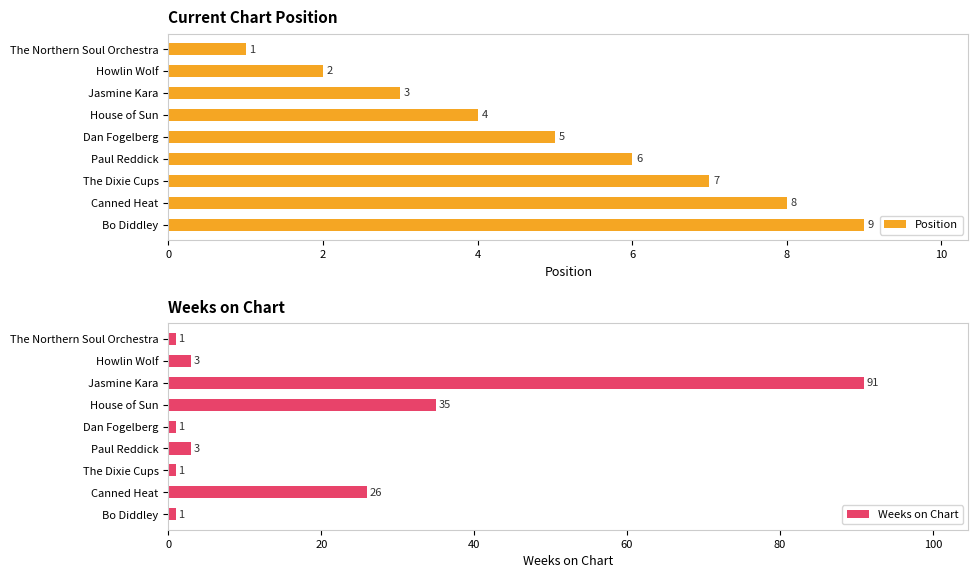

What value does the Position series have at Canned Heat?

8